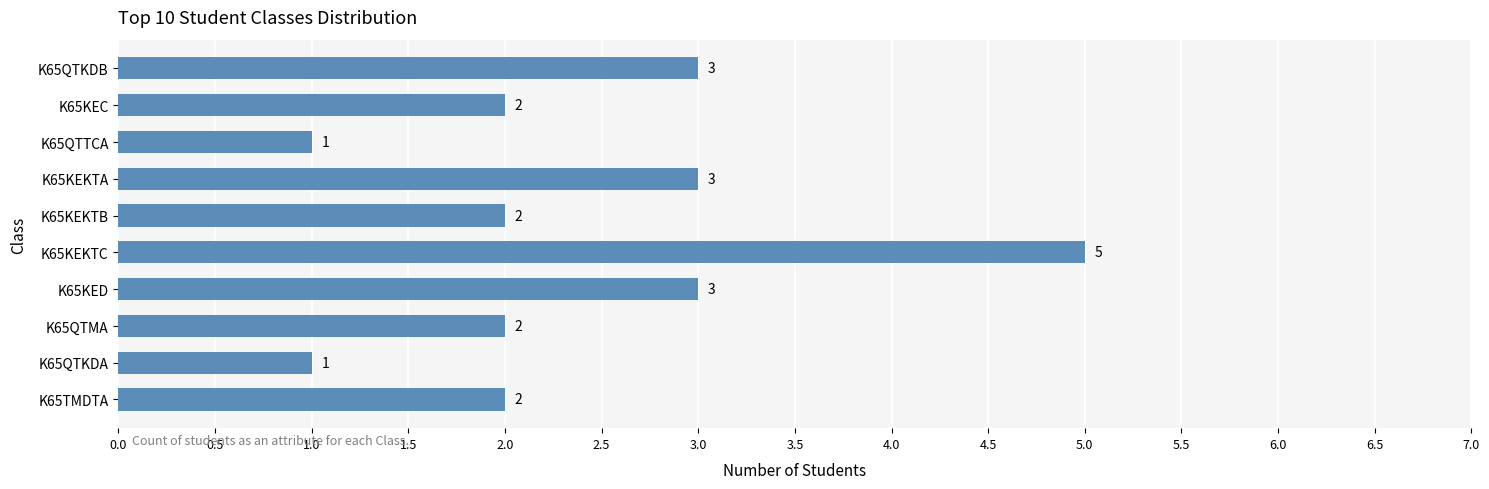

What is the maximum value shown in the chart?

5